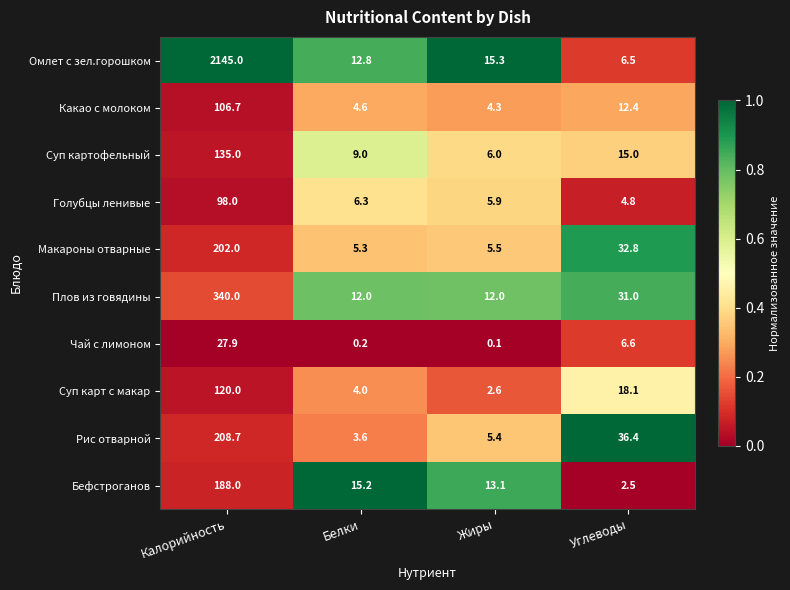

Which series has the largest range (max minus min)?

Омлет с зел.горошком